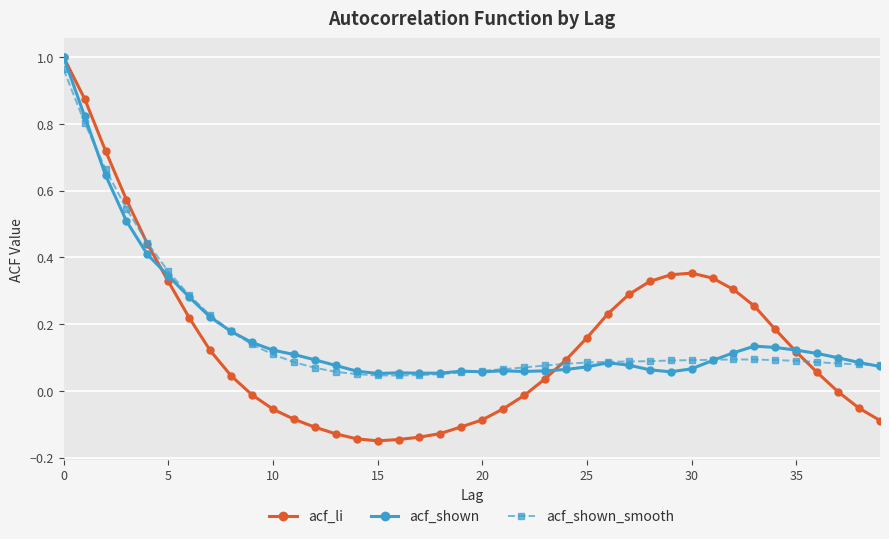

True or false: acf_shown has more than 2 points higher than both neighbors.

True